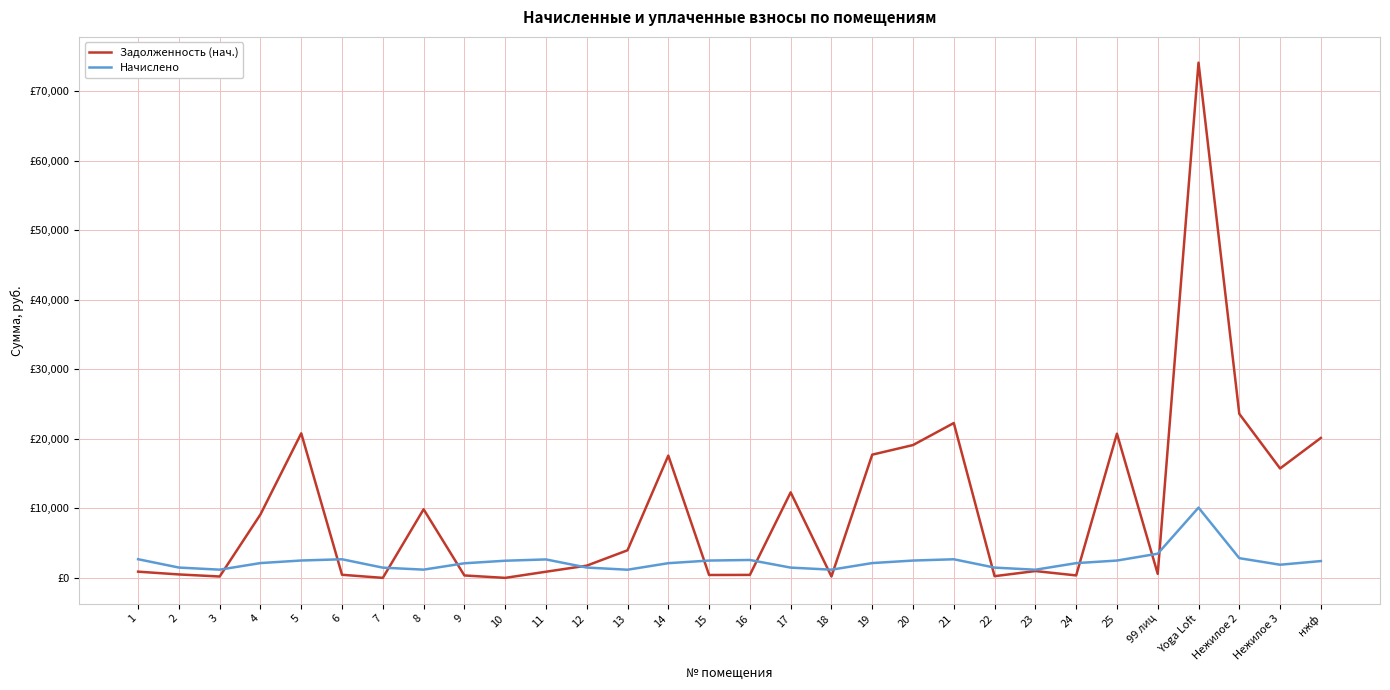

What is the value of the Начислено point at the 9th from the left?

2098.8